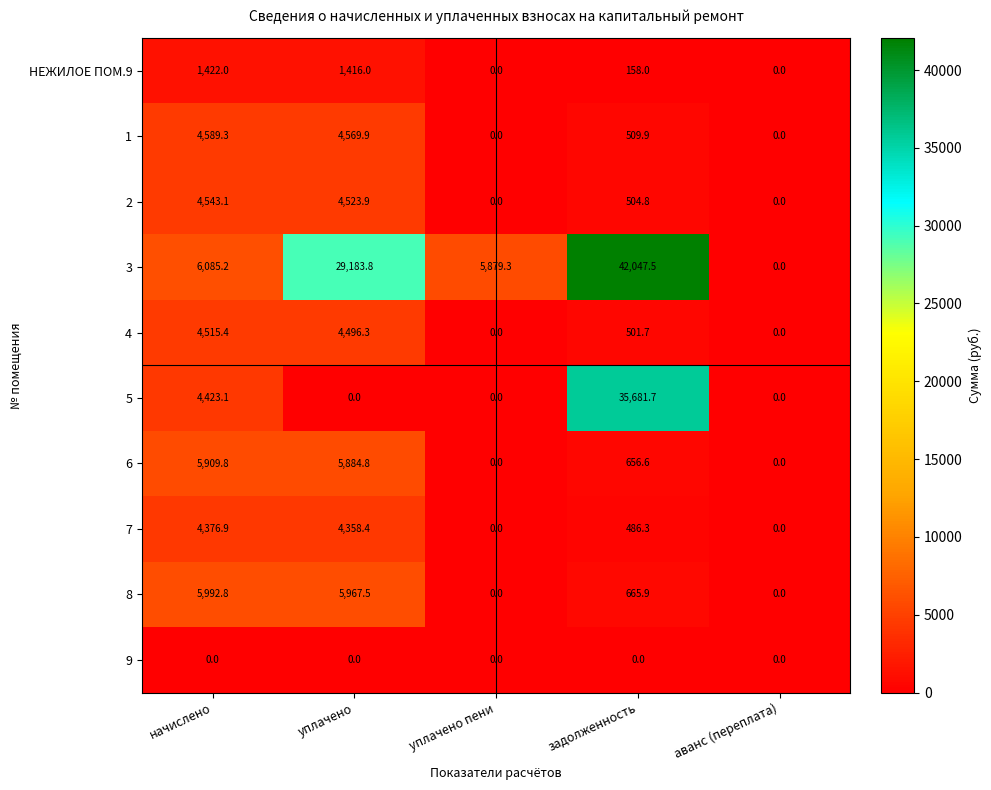

Between уплачено and уплачено пени, which series saw the biggest shift?

3